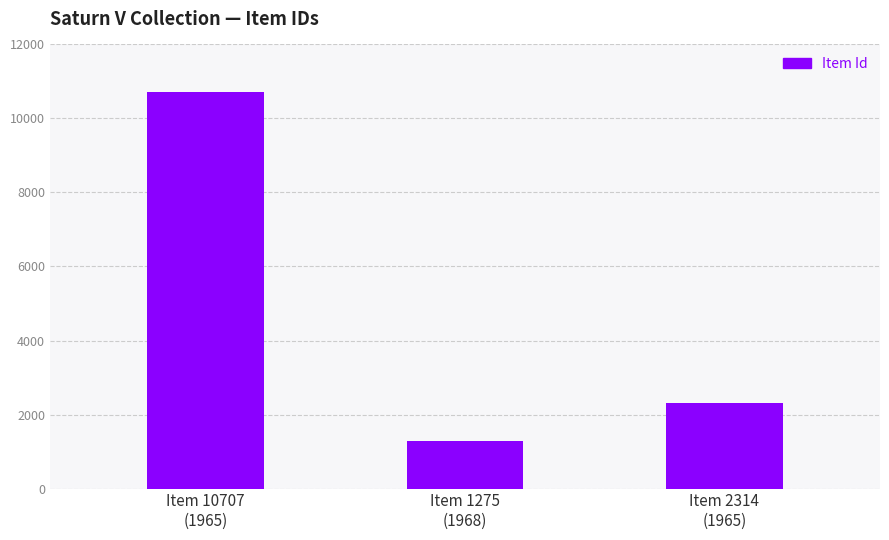

Rank the categories by value from lowest to highest.

Item 1275
(1968), Item 2314
(1965), Item 10707
(1965)